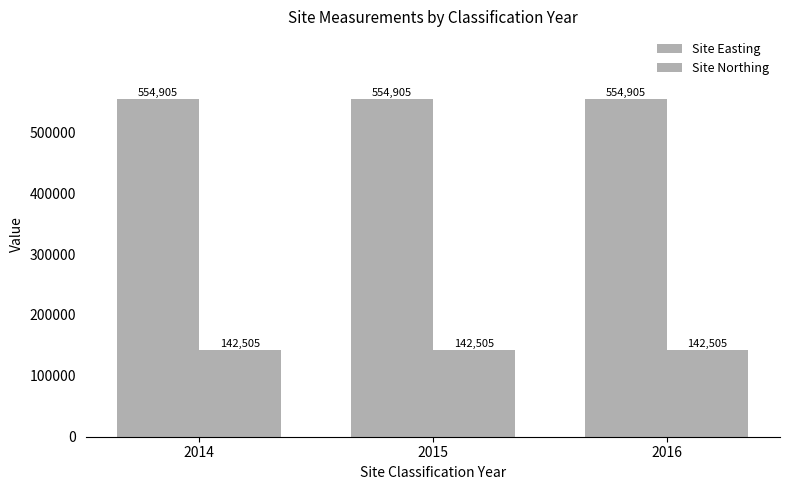

How many bars are there in total?

6